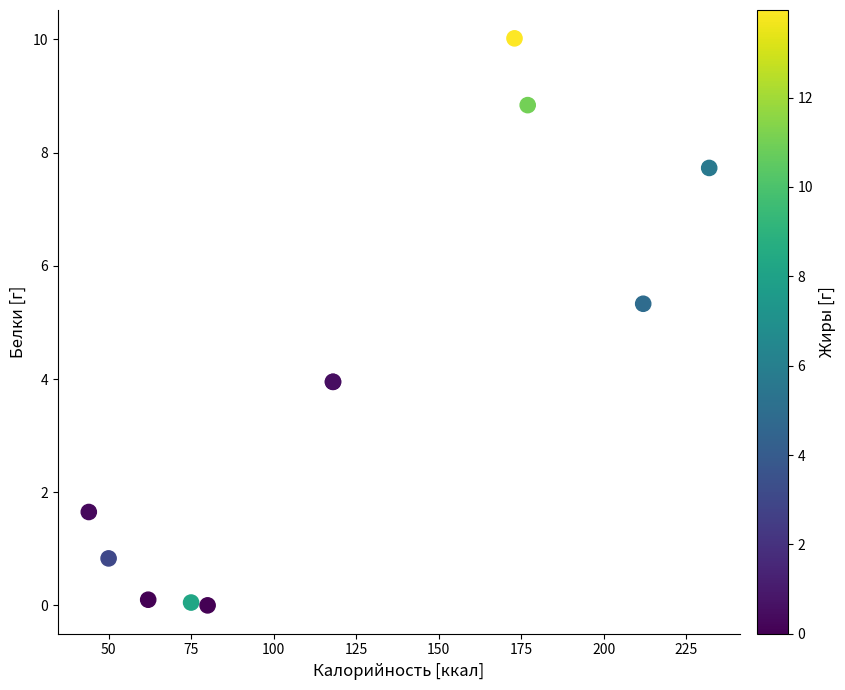

What Y value in the scatter plot is closest to 5?

5.3